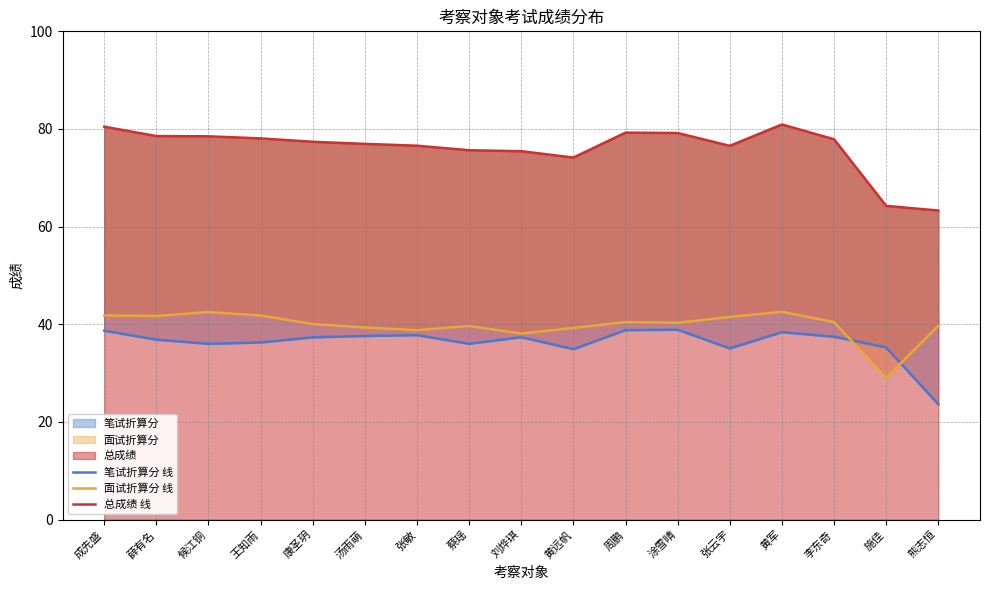

What is the difference between the 总成绩 线 values at 王知雨 and 薛有名?

0.5